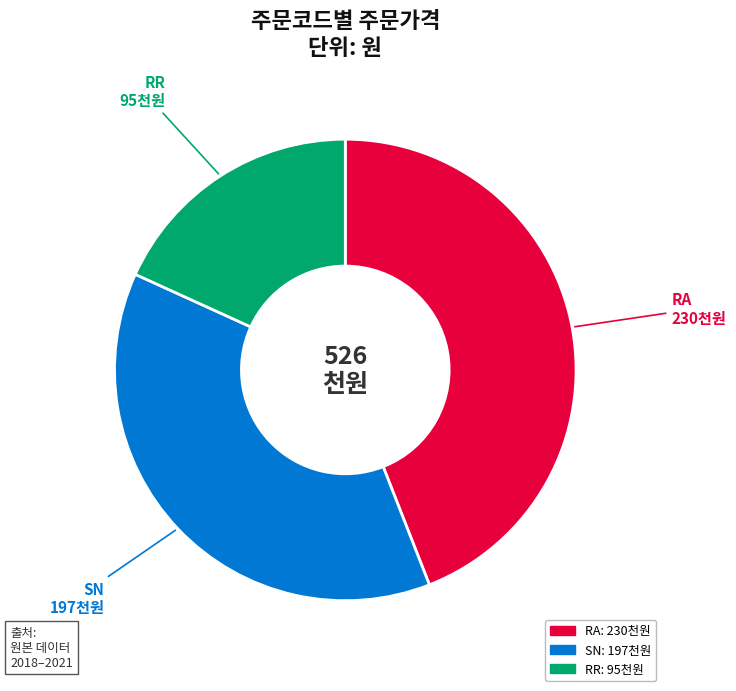

Is there a majority slice in this chart?

No